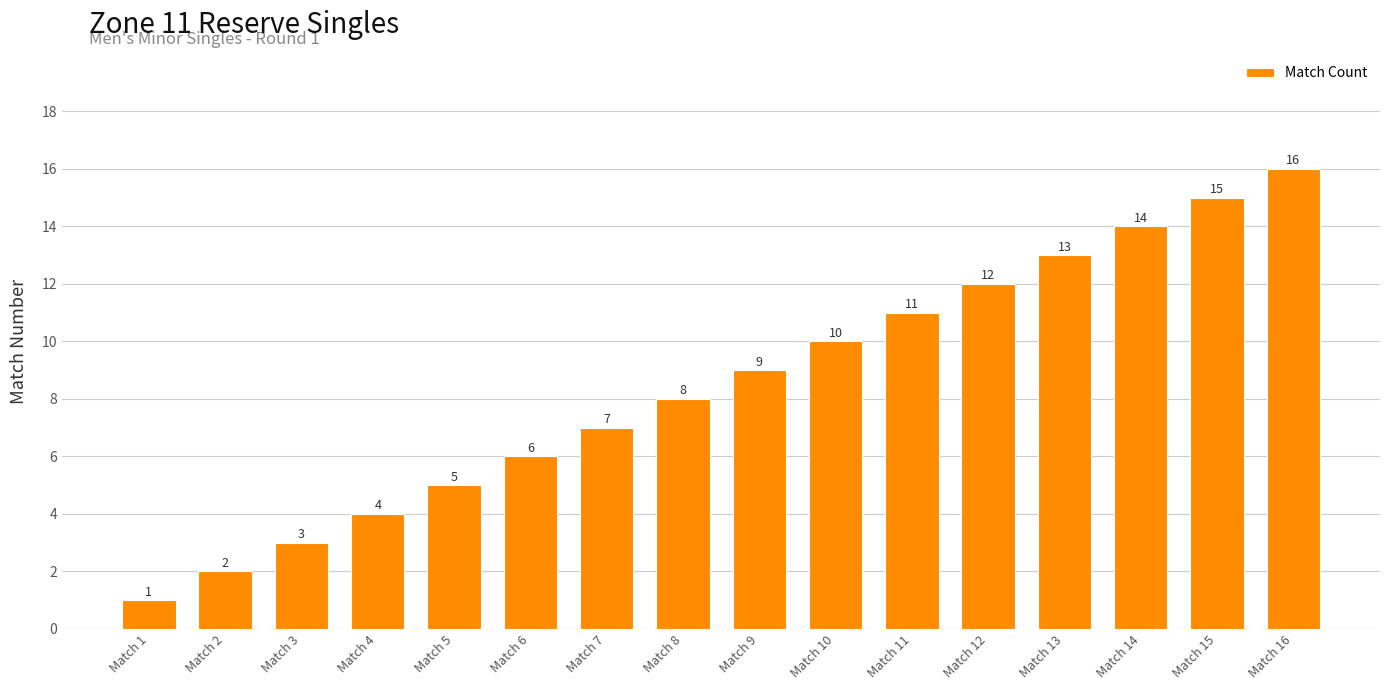

What is the value of the 5th bar from the left?

5